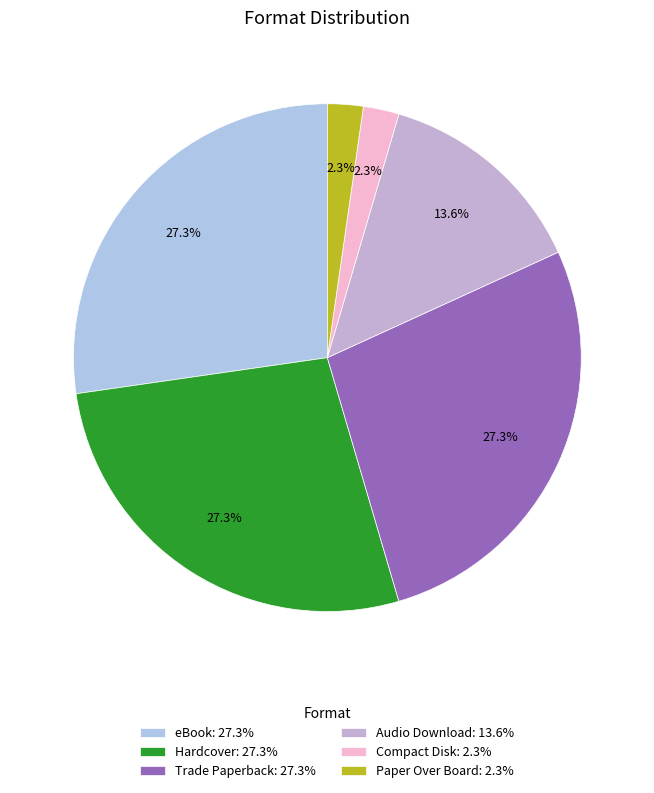

True or false: eBook accounts for 27% of the total.

True